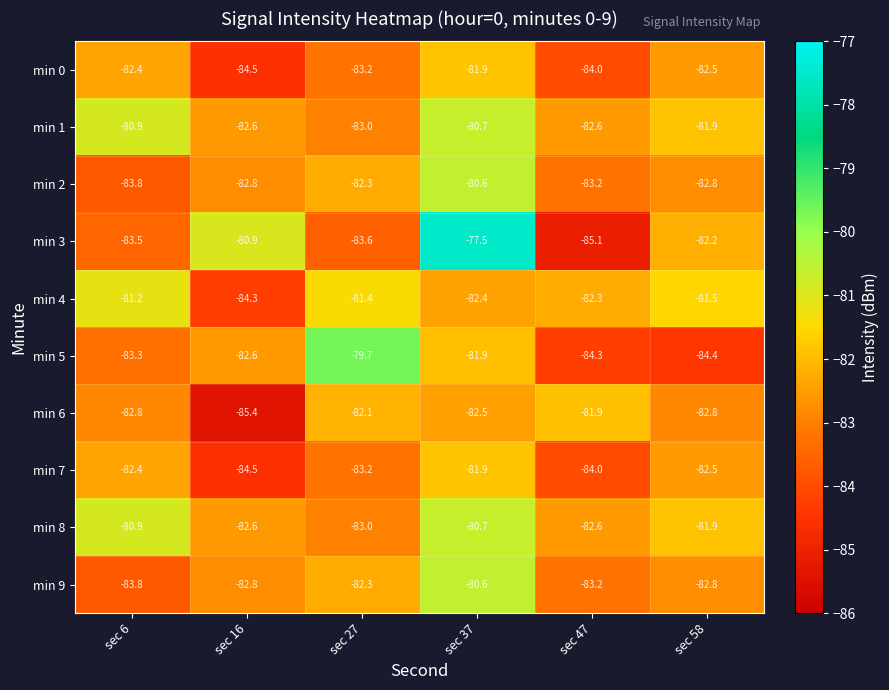

What is the total value across all series at sec 47?

-833.2